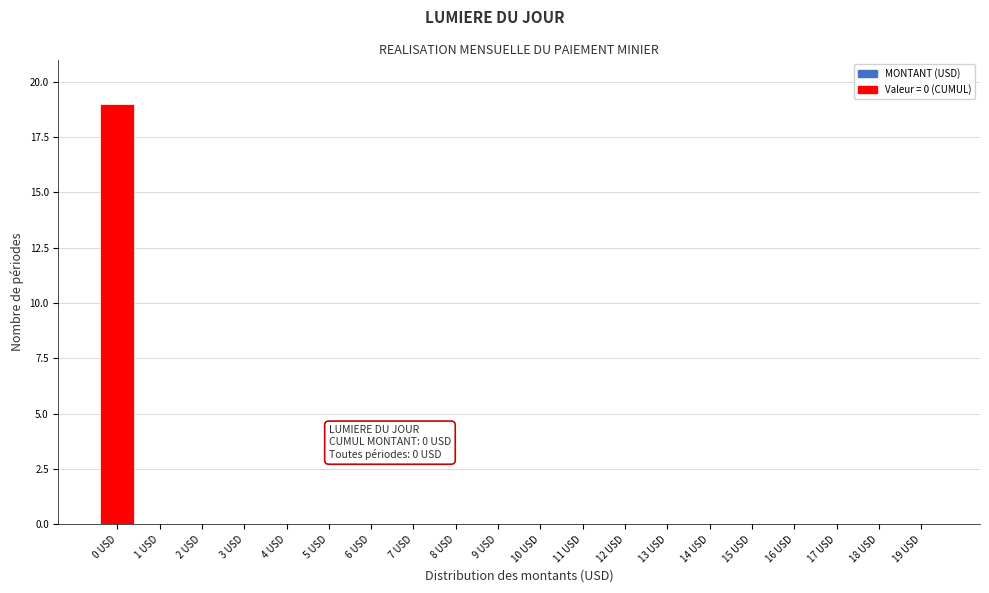

Reading left to right, transcribe all the data shown in this chart.

0 USD=19	1 USD=0	2 USD=0	3 USD=0	4 USD=0	5 USD=0	6 USD=0	7 USD=0	8 USD=0	9 USD=0	10 USD=0	11 USD=0	12 USD=0	13 USD=0	14 USD=0	15 USD=0	16 USD=0	17 USD=0	18 USD=0	19 USD=0